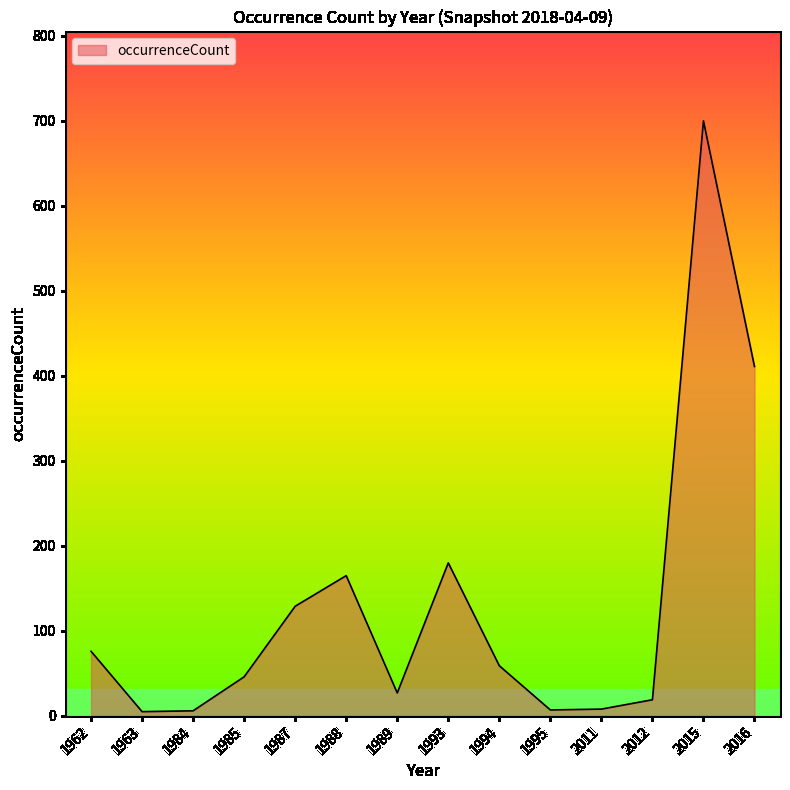

Where is the data nearest to the value 352?

2016